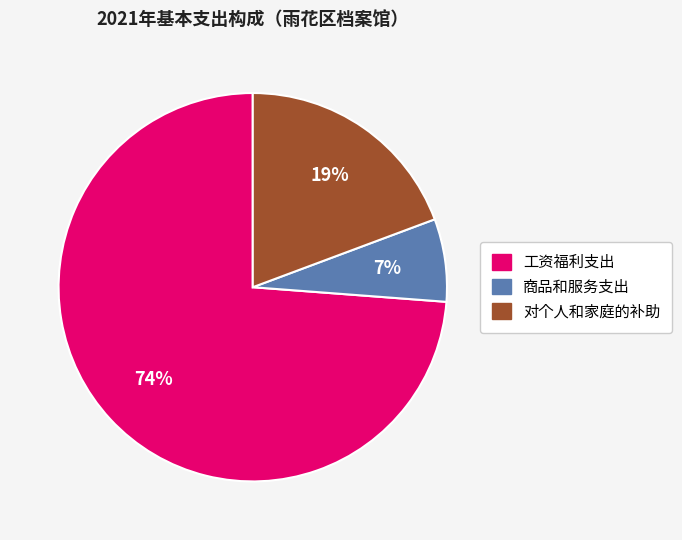

Which slice is the smallest?

商品和服务支出